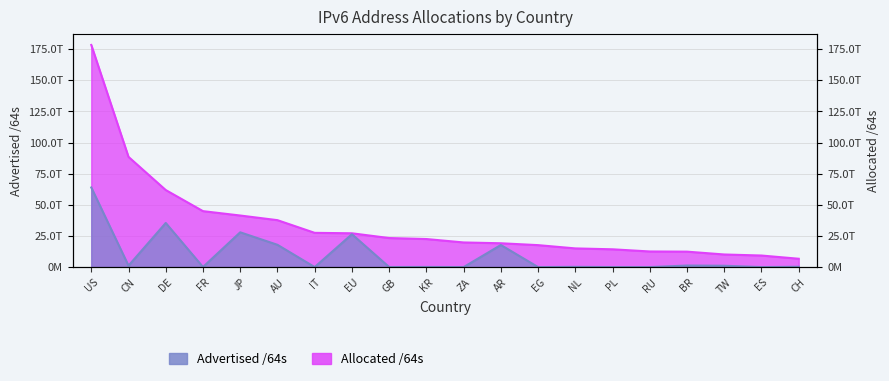

Rank the categories by Allocated /64s value from lowest to highest.

CH, ES, TW, BR, RU, PL, NL, EG, AR, ZA, KR, GB, EU, IT, AU, JP, FR, DE, CN, US